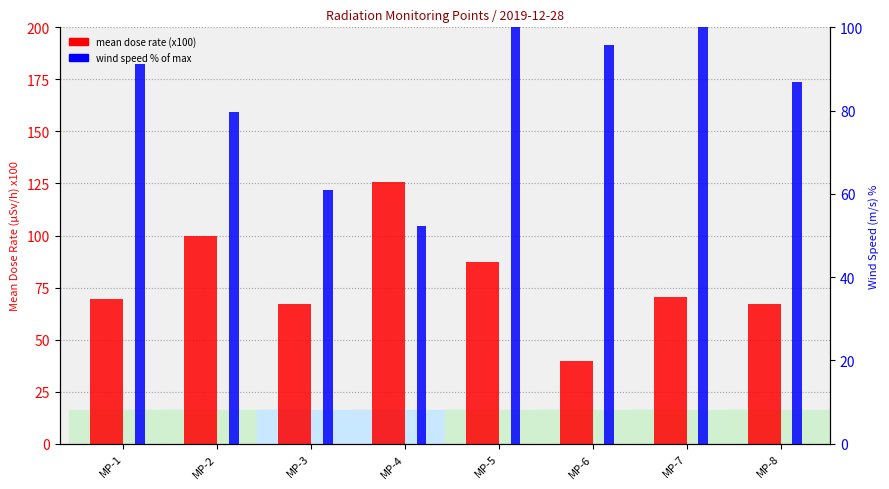

List the series in order of their peak value, highest first.

mean dose rate (x100), wind speed % of max